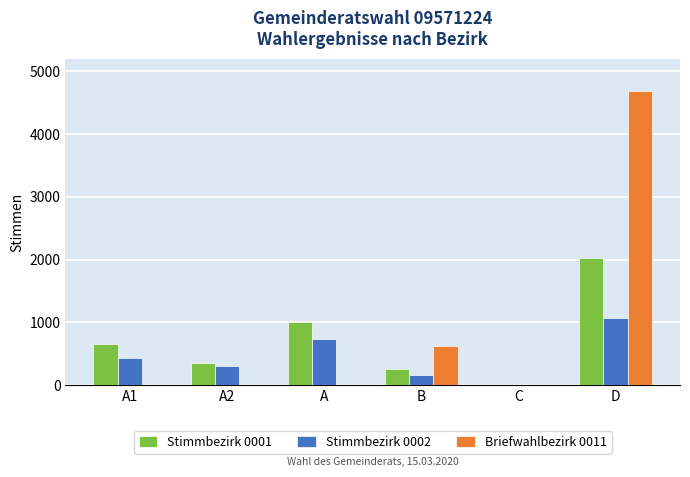

At which category is the sum across all series the highest?

D